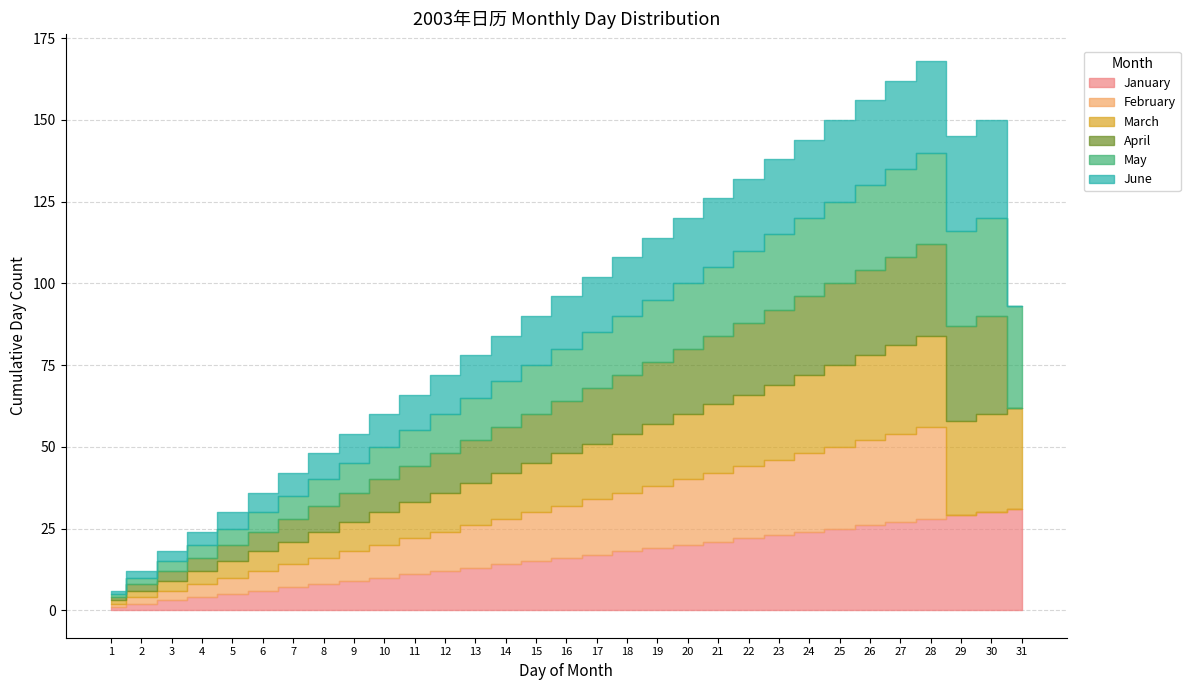

Where does the January series first go above 16?

17